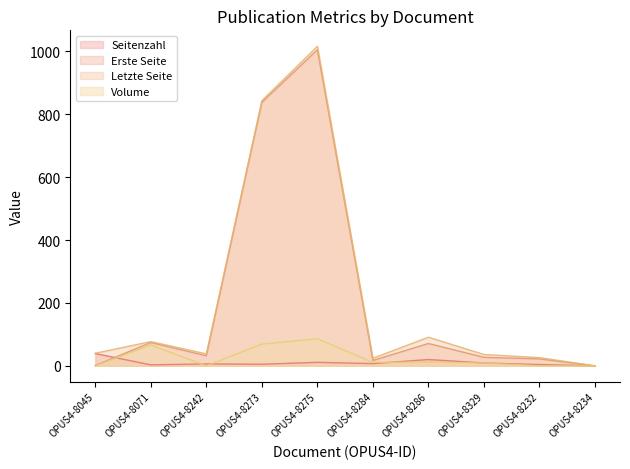

In Volume, how many points are lower than both neighbors (excluding endpoints)?

2